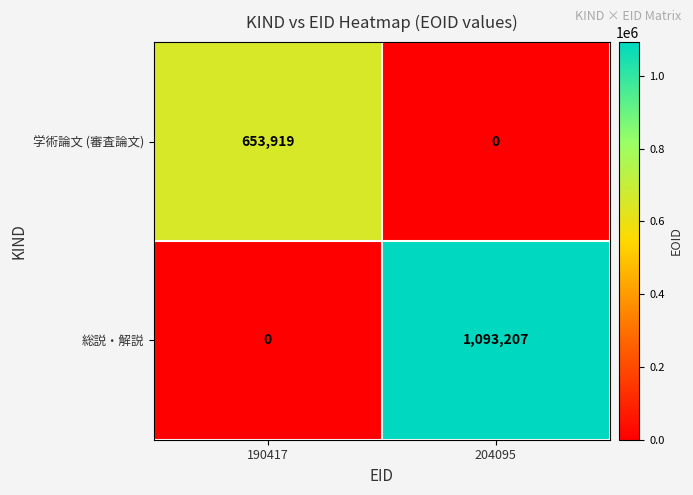

Which series has the largest range (max minus min)?

総説・解説